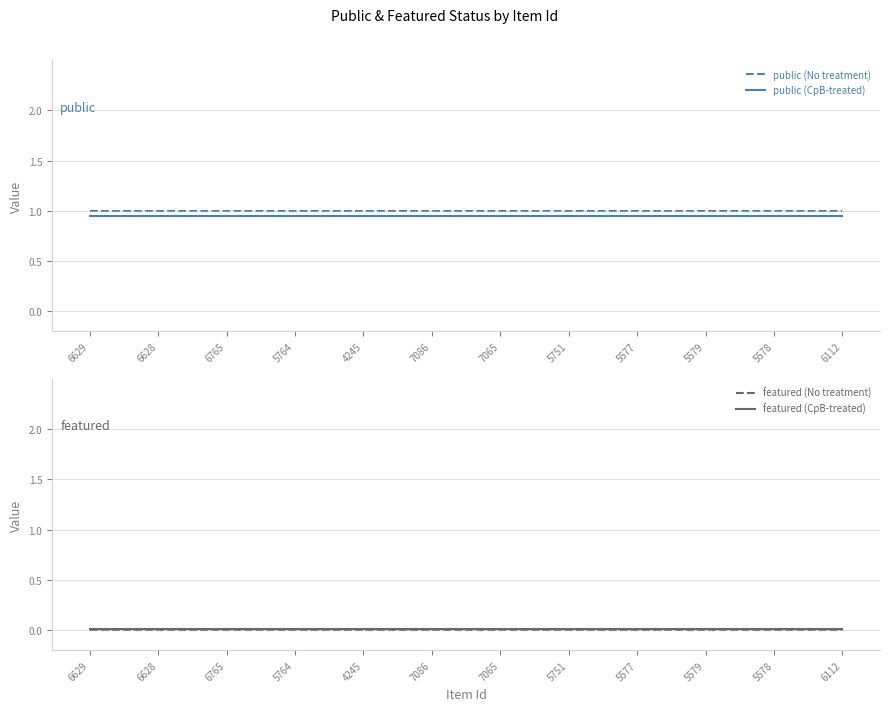

List the labels in order of public (CpB-treated) value, smallest first.

6629, 6628, 6765, 5764, 4245, 7086, 7065, 5751, 5577, 5579, 5578, 6112